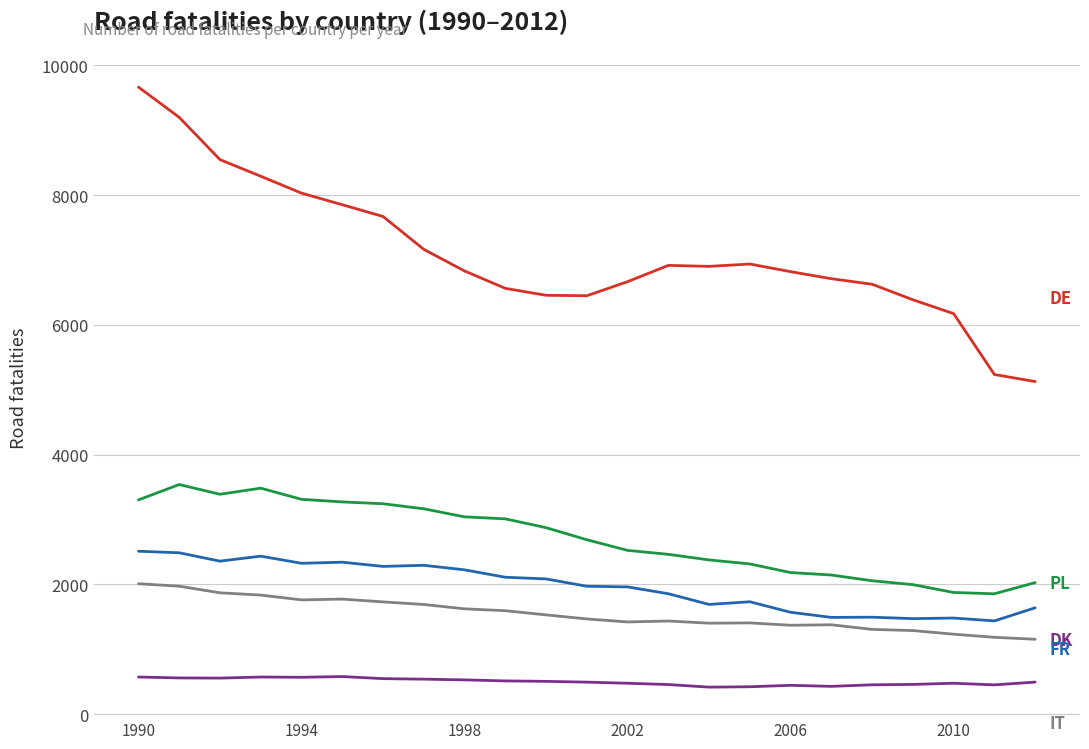

What is the smallest value displayed?

415